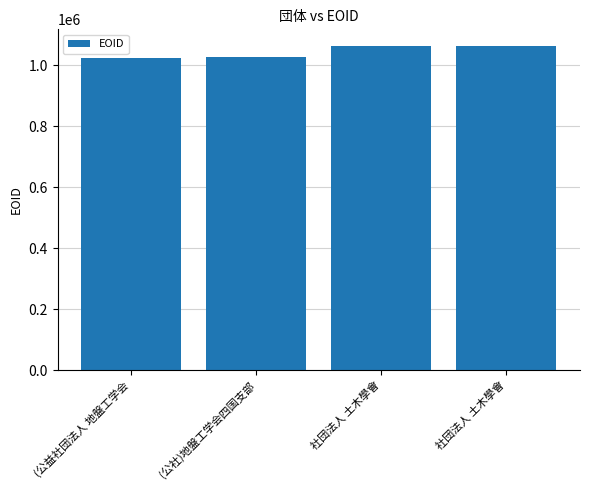

What is the difference between the values at 社団法人 土木學會 and (公社)地盤工学会四国支部?

37893